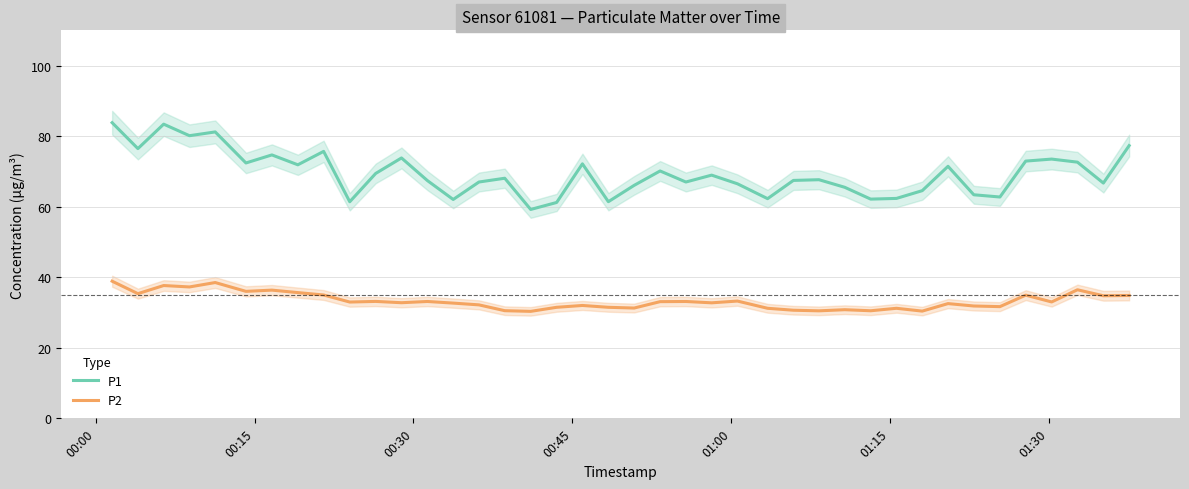

True or false: P2 and P1 intersect in this chart.

False